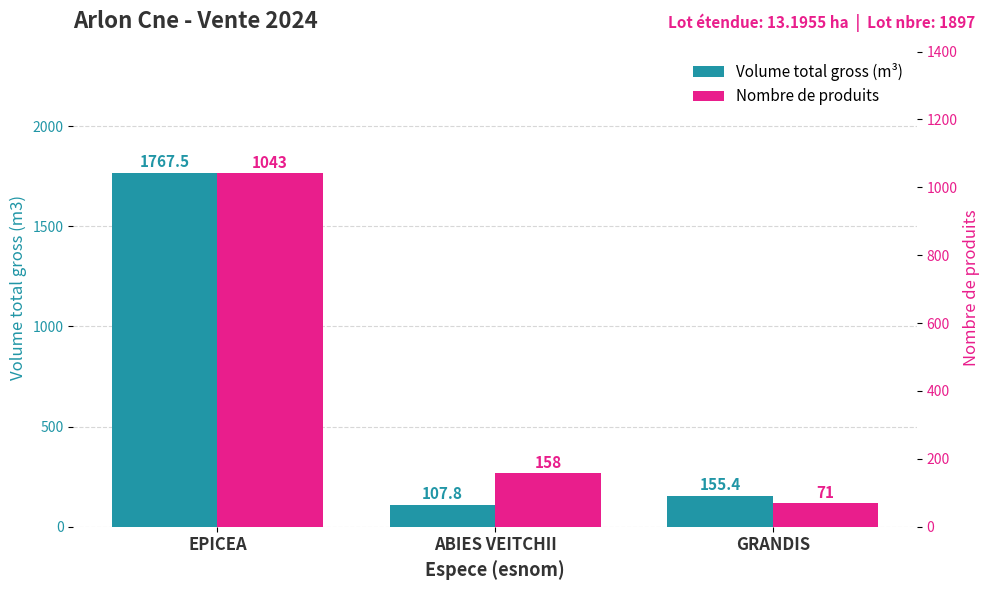

What is the difference between the Volume total gross (m³) values at ABIES VEITCHII and GRANDIS?

47.5